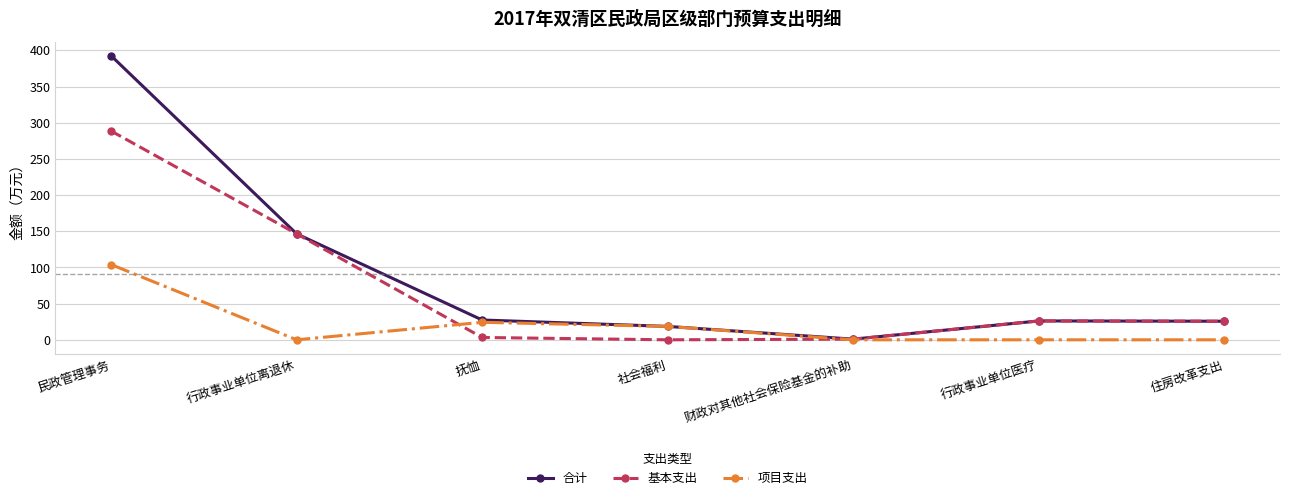

Which category has the highest value in the 基本支出 series?

民政管理事务